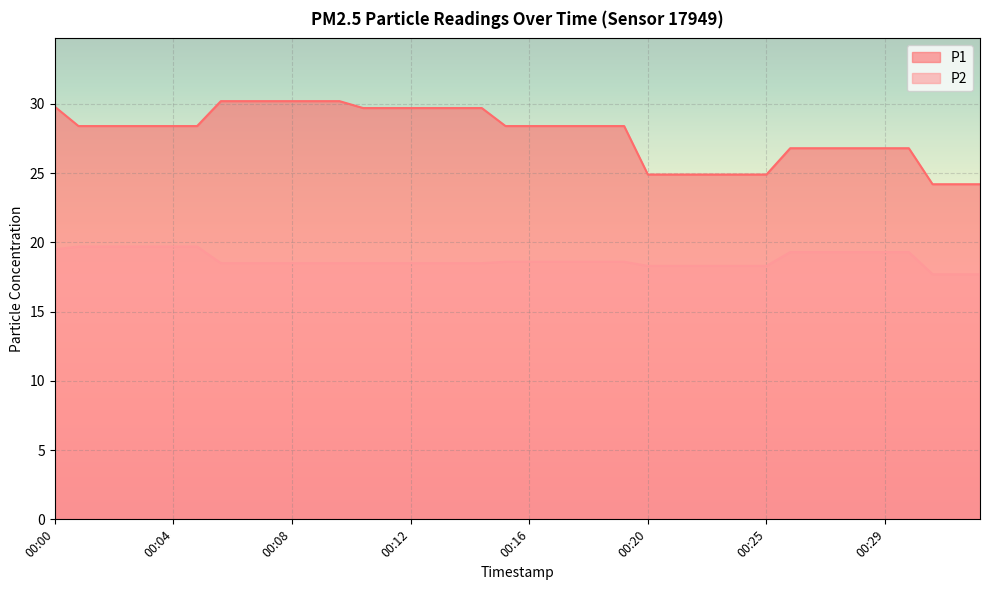

Rank the series by their average value, from lowest to highest.

P2, P1